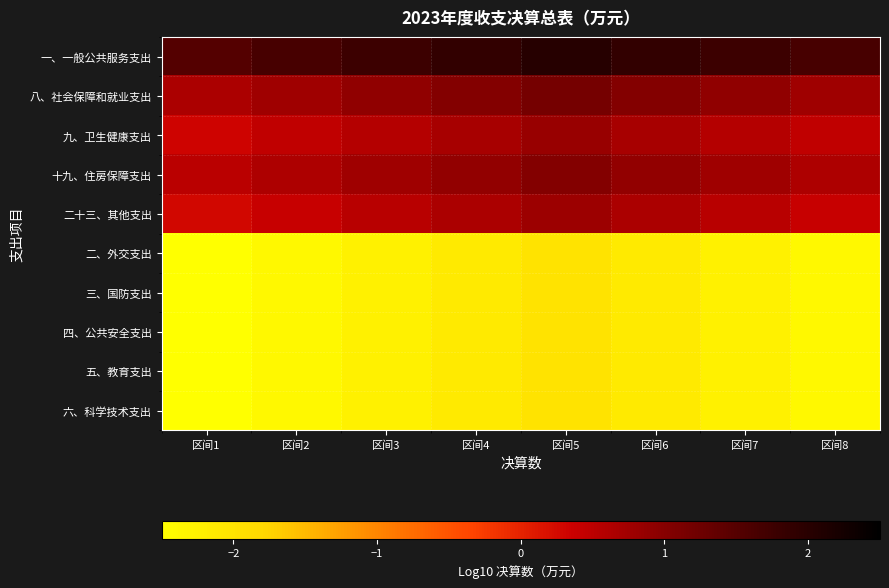

List the series in order of their peak value, lowest first.

二、外交支出, 三、国防支出, 四、公共安全支出, 五、教育支出, 六、科学技术支出, 二十三、其他支出, 九、卫生健康支出, 十九、住房保障支出, 八、社会保障和就业支出, 一、一般公共服务支出